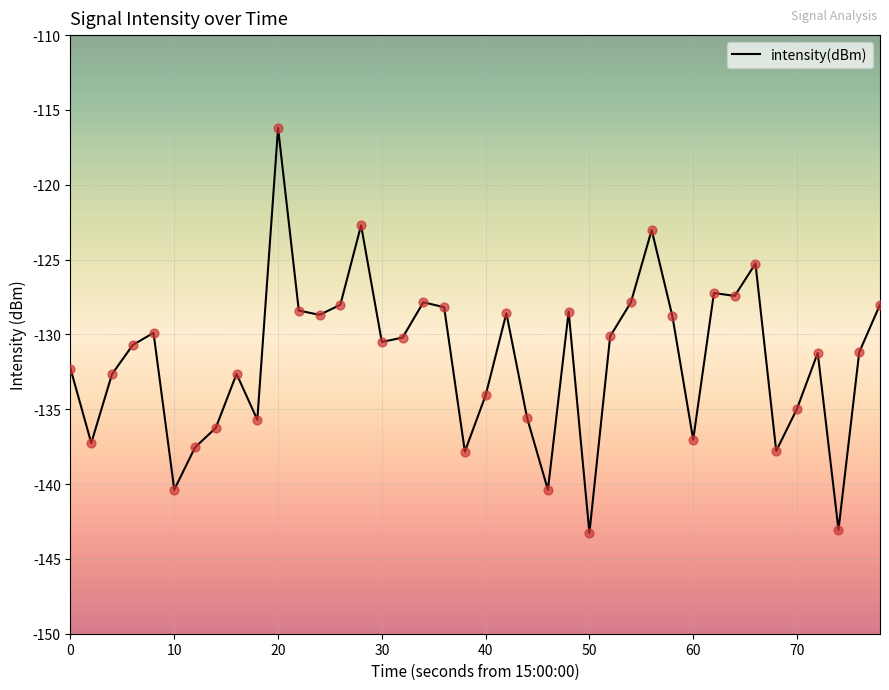

What is the maximum value shown in the chart?

-116.2